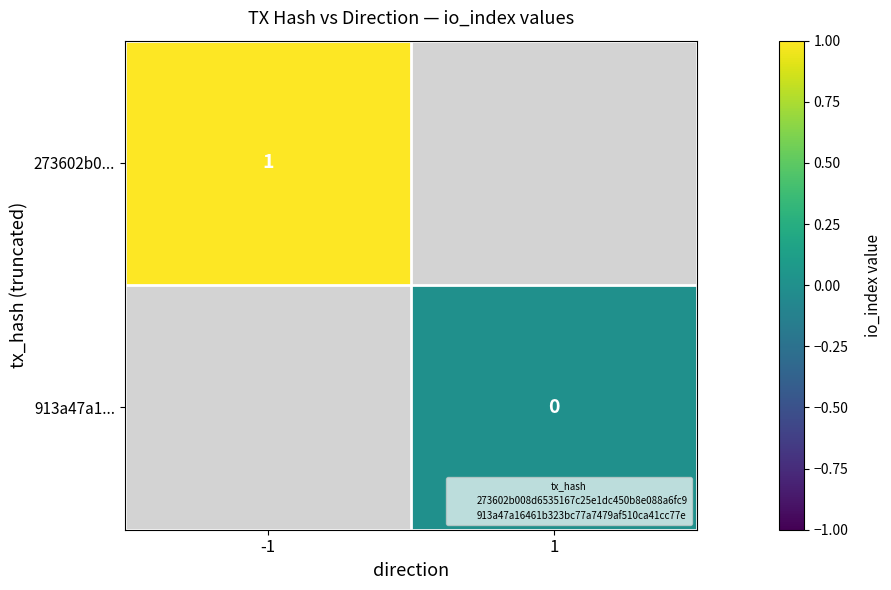

What is the maximum value shown in the chart?

1.0